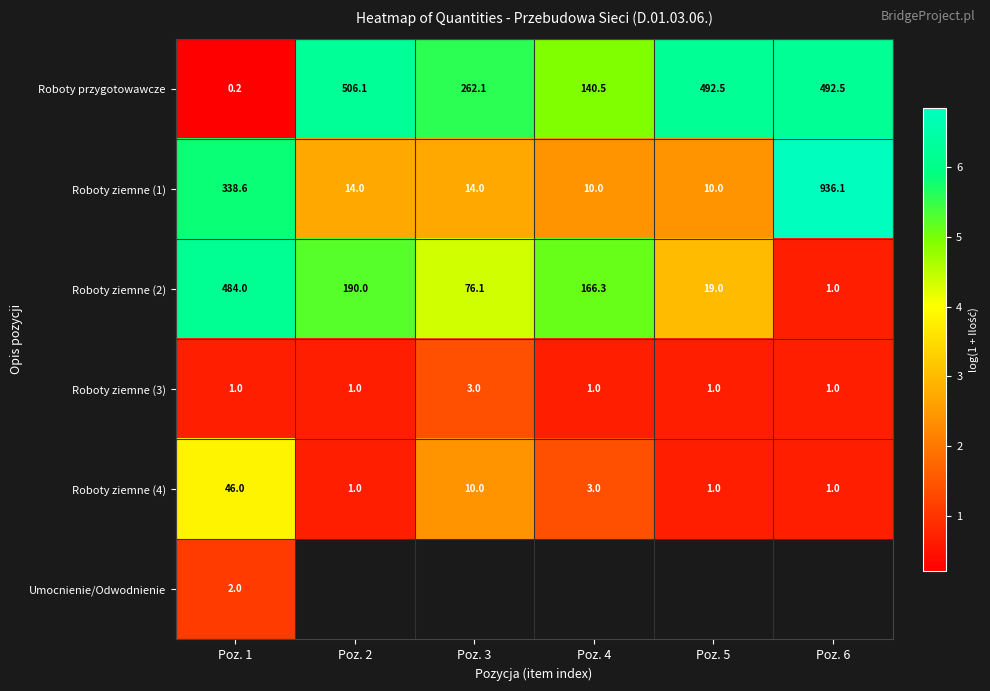

What is the sum of all Roboty ziemne (1) values?

22.9